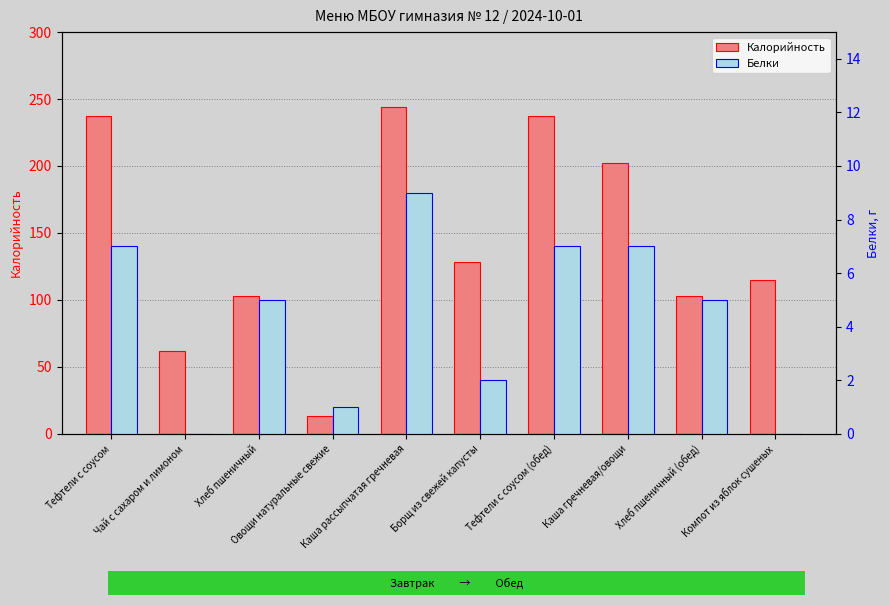

Reading left to right, what are all the values shown in this chart?

Калорийность: 237	62	103	13	244	128	237	202	103	115
Белки: 7	0	5	1	9	2	7	7	5	0